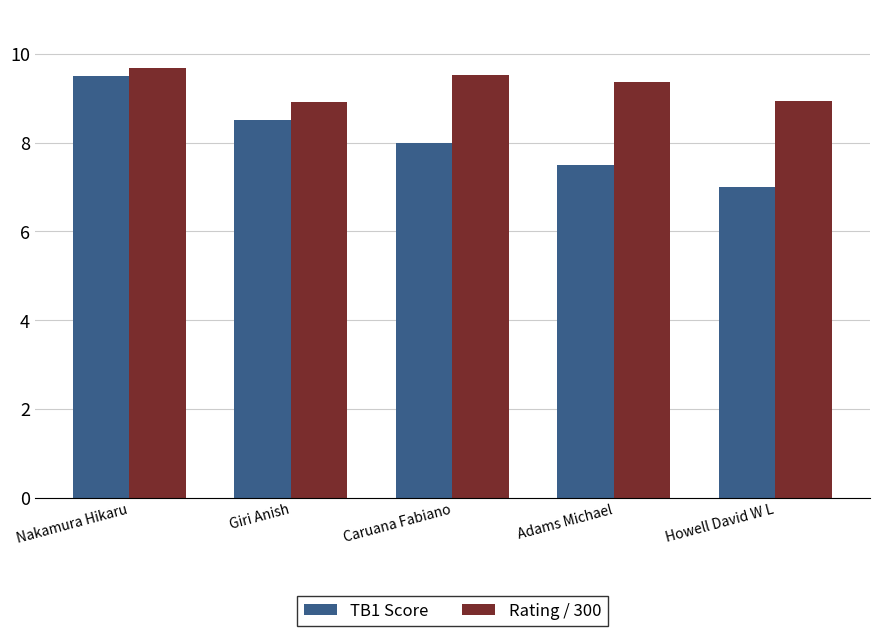

What are all the series names shown in the legend?

TB1 Score, Rating / 300